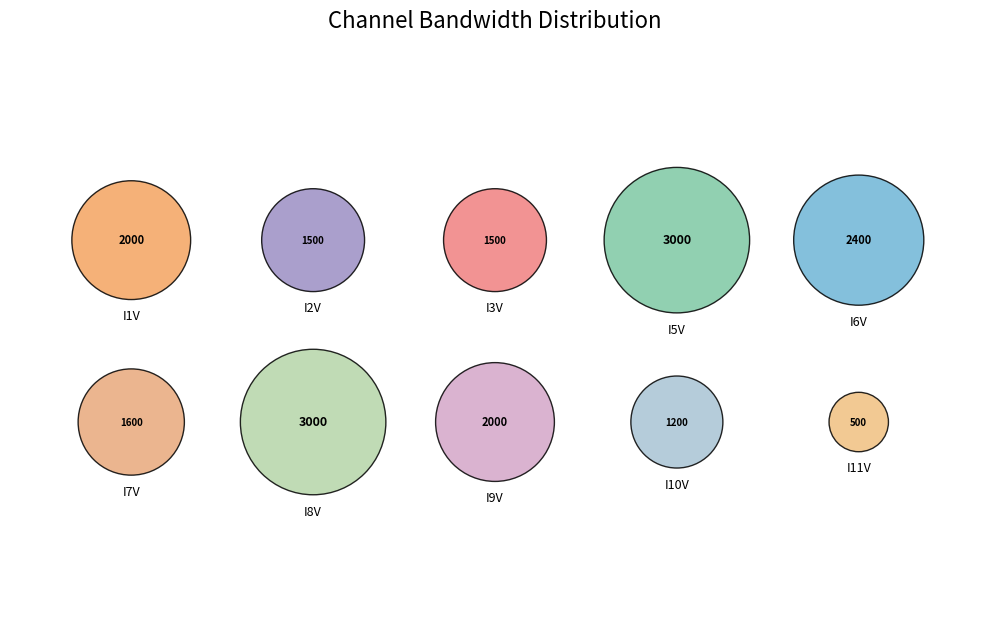

To the nearest percent, what is the difference between the I7V and I2V slice percentages?

1%